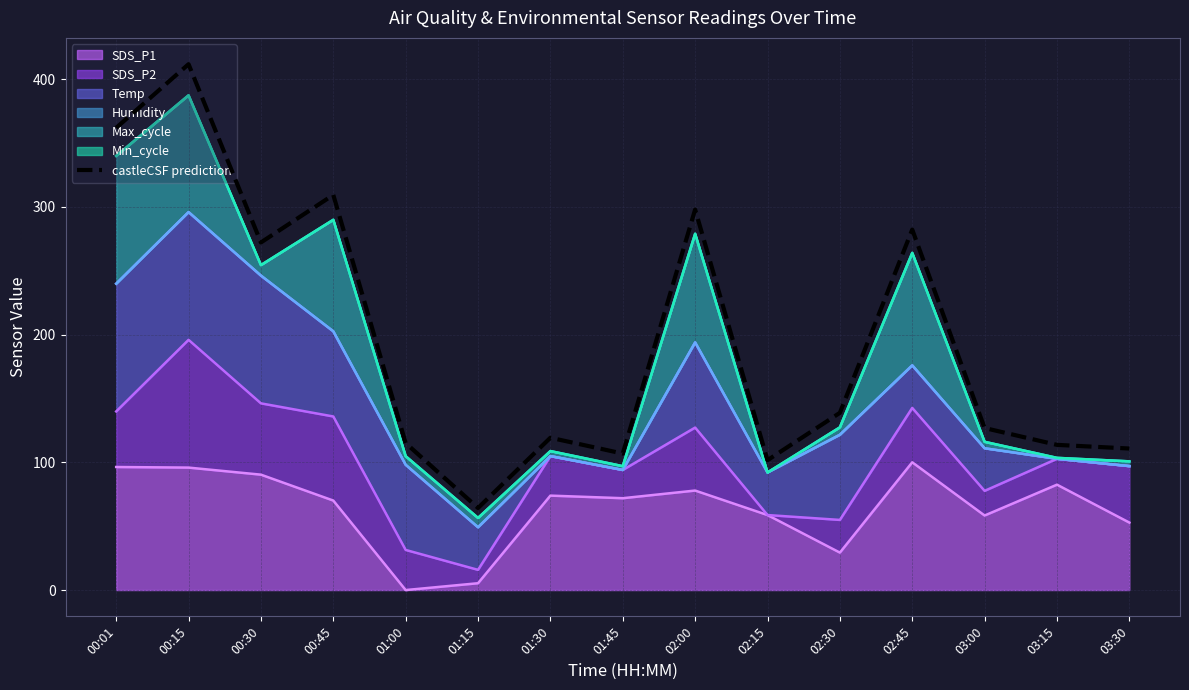

Which has a higher value, 01:45 or 03:15?

03:15